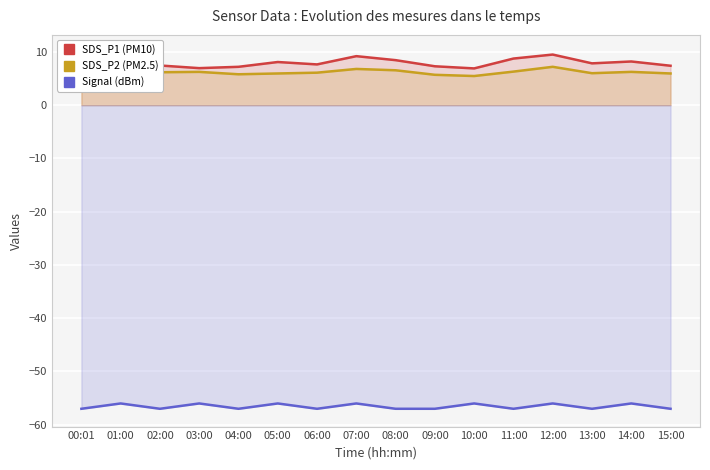

What is the total value across all series at 07:00?

-40.0